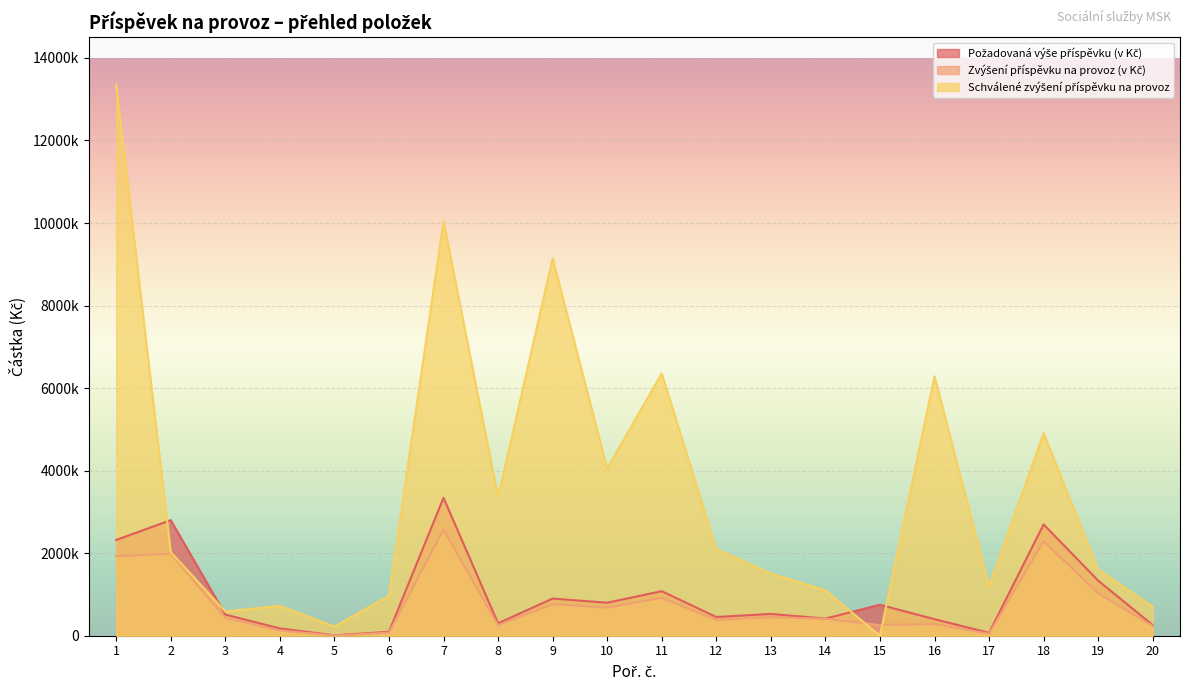

At 6, list the series in order from smallest to largest.

Zvýšení příspěvku na provoz (v Kč), Požadovaná výše příspěvku (v Kč), Schválené zvýšení příspěvku na provoz